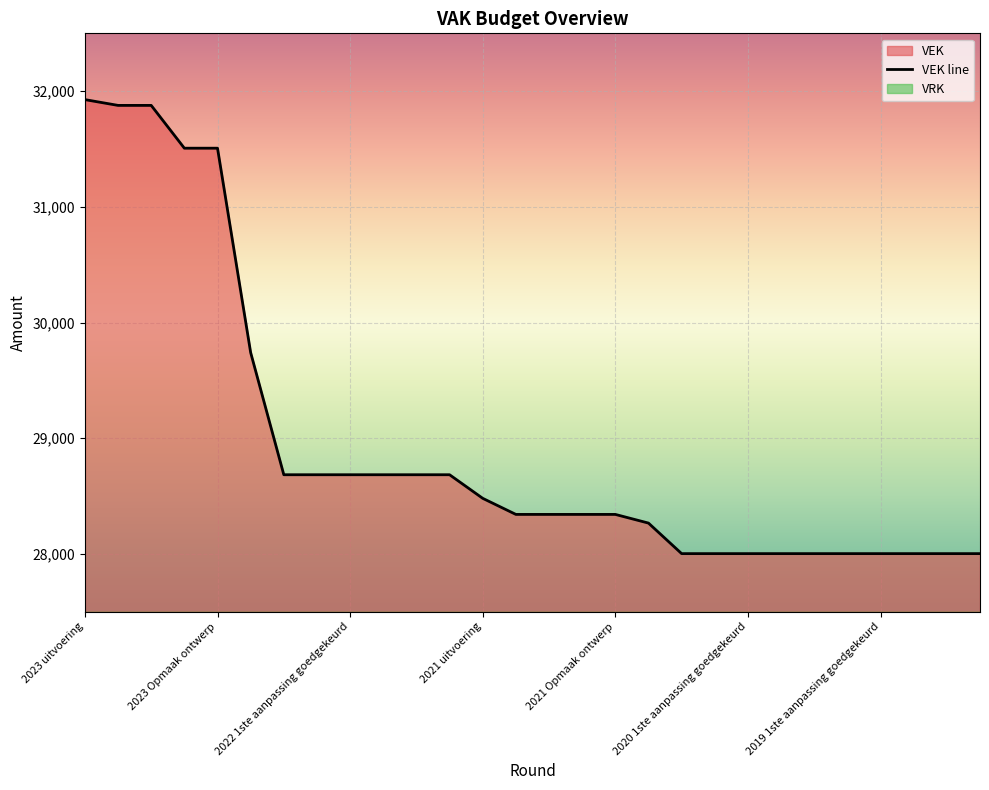

What is the smallest value displayed?

28002